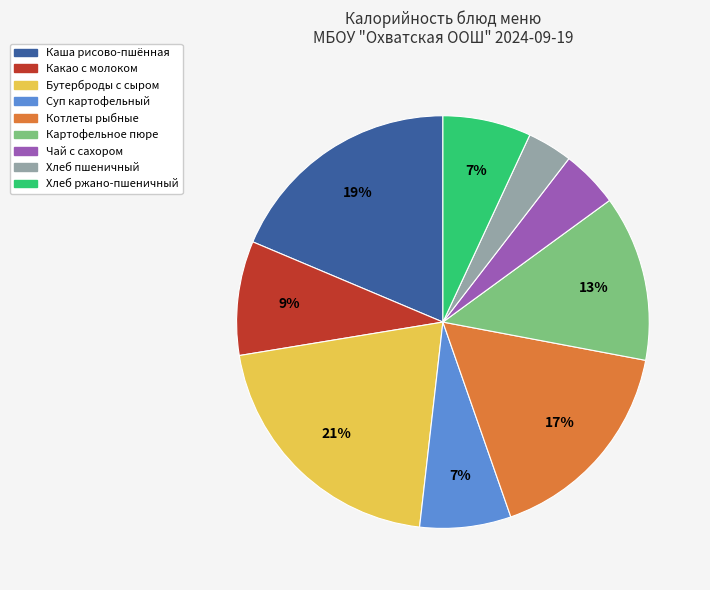

Is there a majority slice in this chart?

No